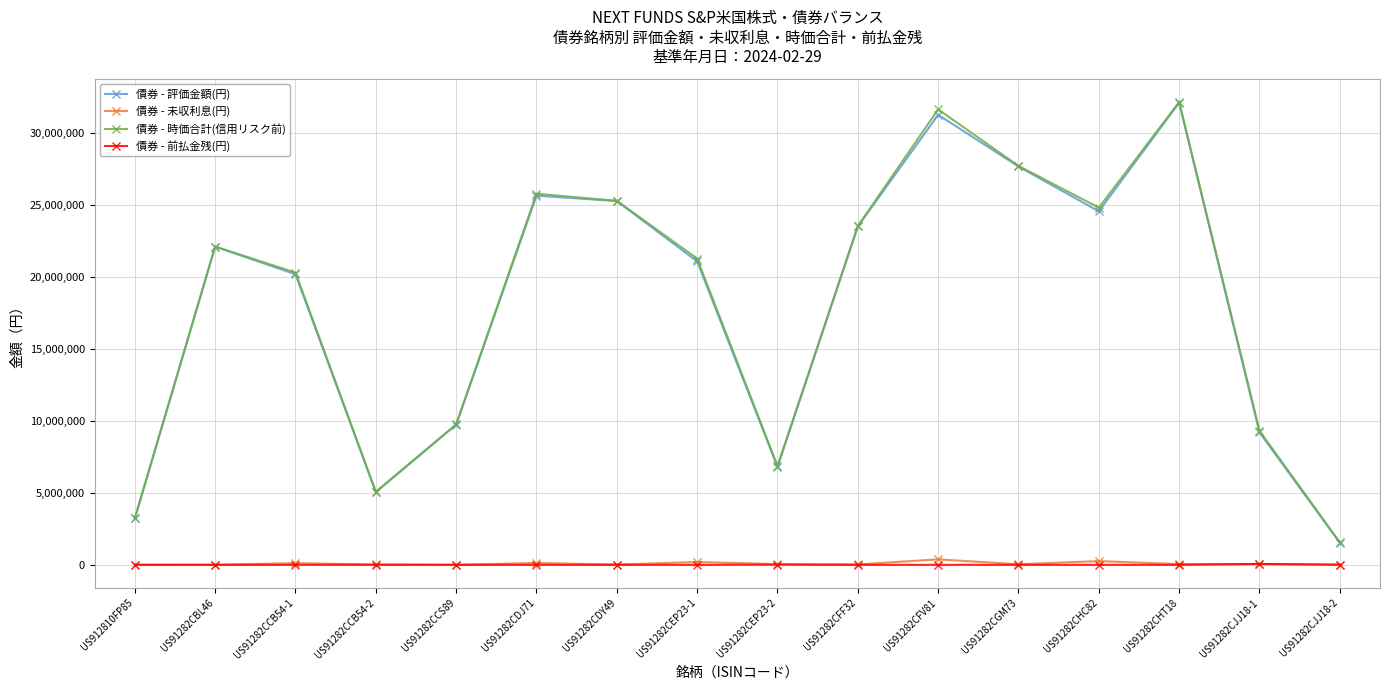

What is the difference between the second highest and second lowest values in the 債券 - 評価金額(円) series?

28035625